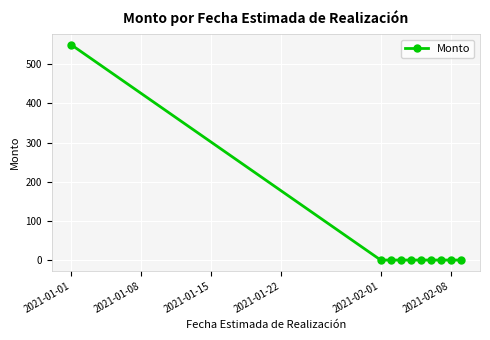

What is the average value?

55